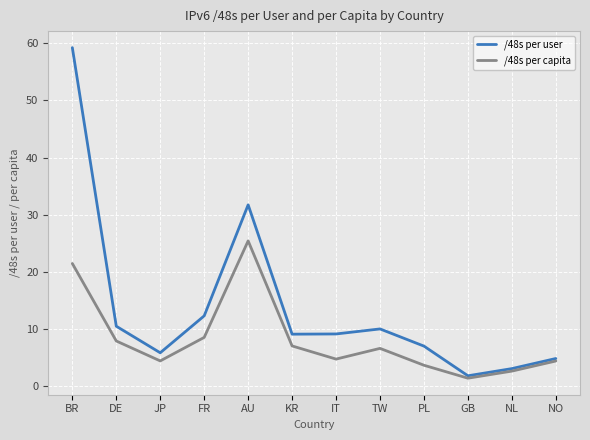

What is the sum of all /48s per user values?

164.3